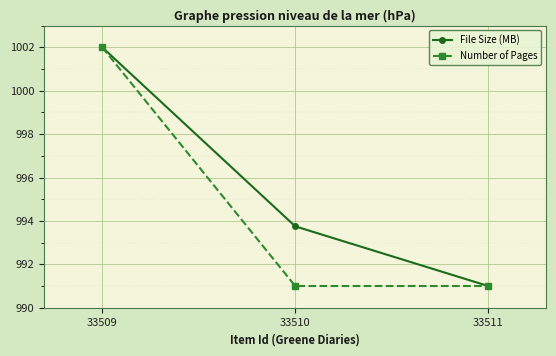

Reading left to right, transcribe all the data shown in this chart.

File Size (MB): 33509=1002.0	33510=993.8	33511=991.0
Number of Pages: 33509=1002.0	33510=991.0	33511=991.0